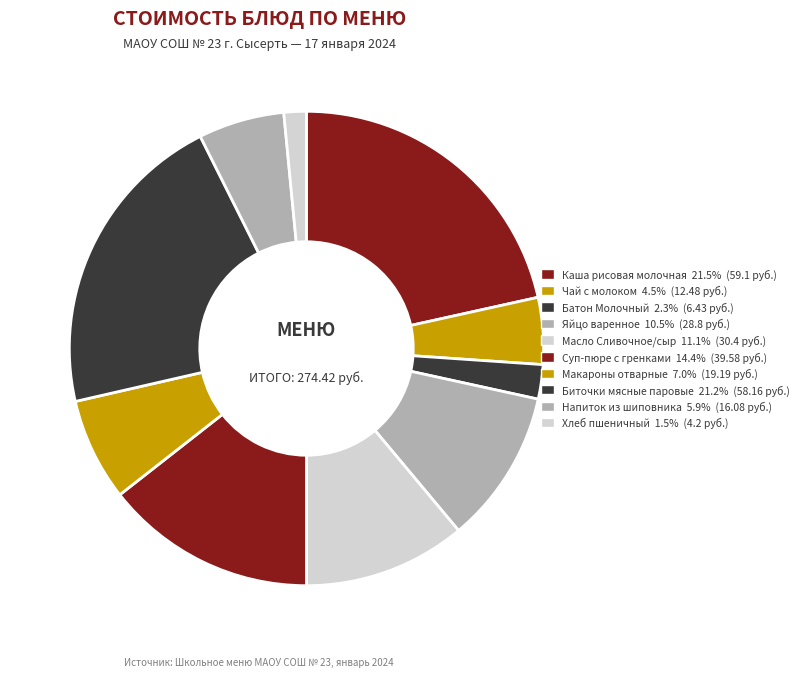

Approximately how many times larger is the value at Макароны отварные compared to Напиток из шиповника?

1.2